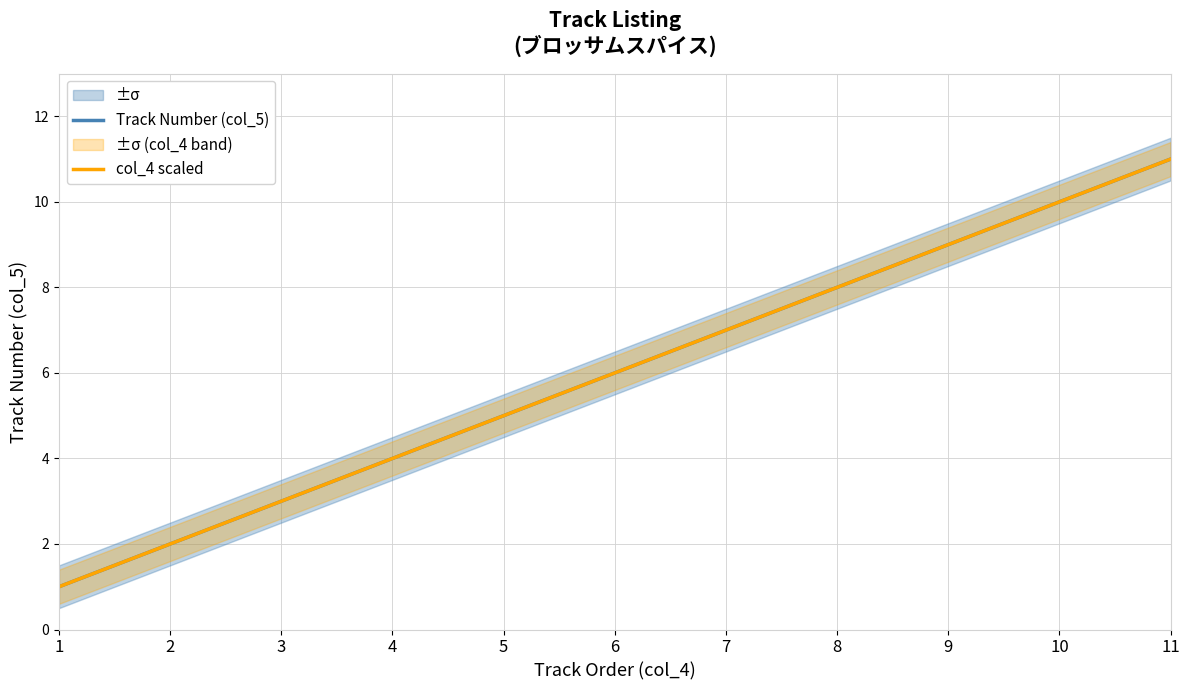

True or false: Track Number (col_5) and col_4 scaled intersect in this chart.

False